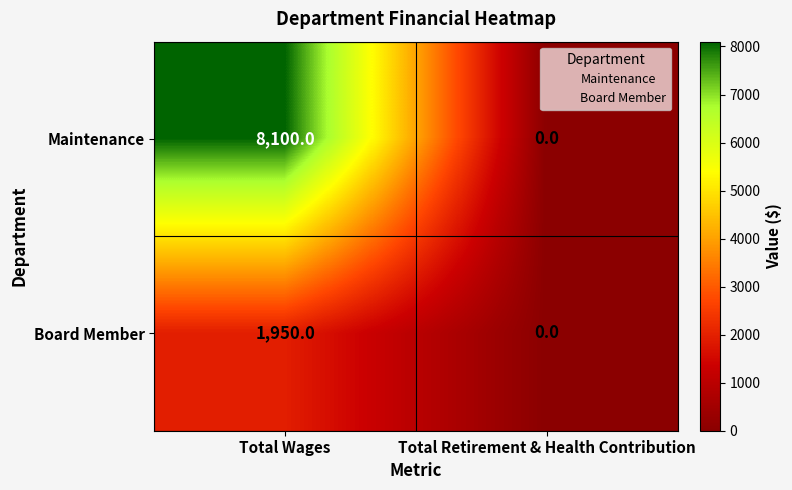

What is the sum of all Maintenance values?

8100